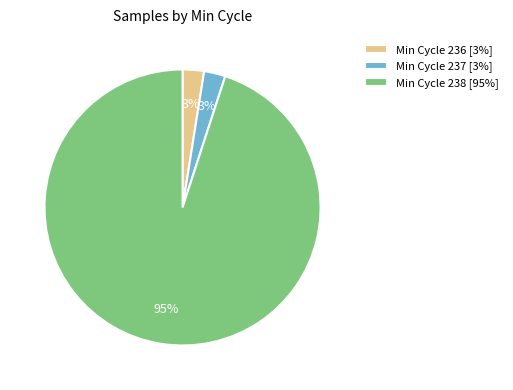

Which category accounts for the majority?

Min Cycle 238 [95%]